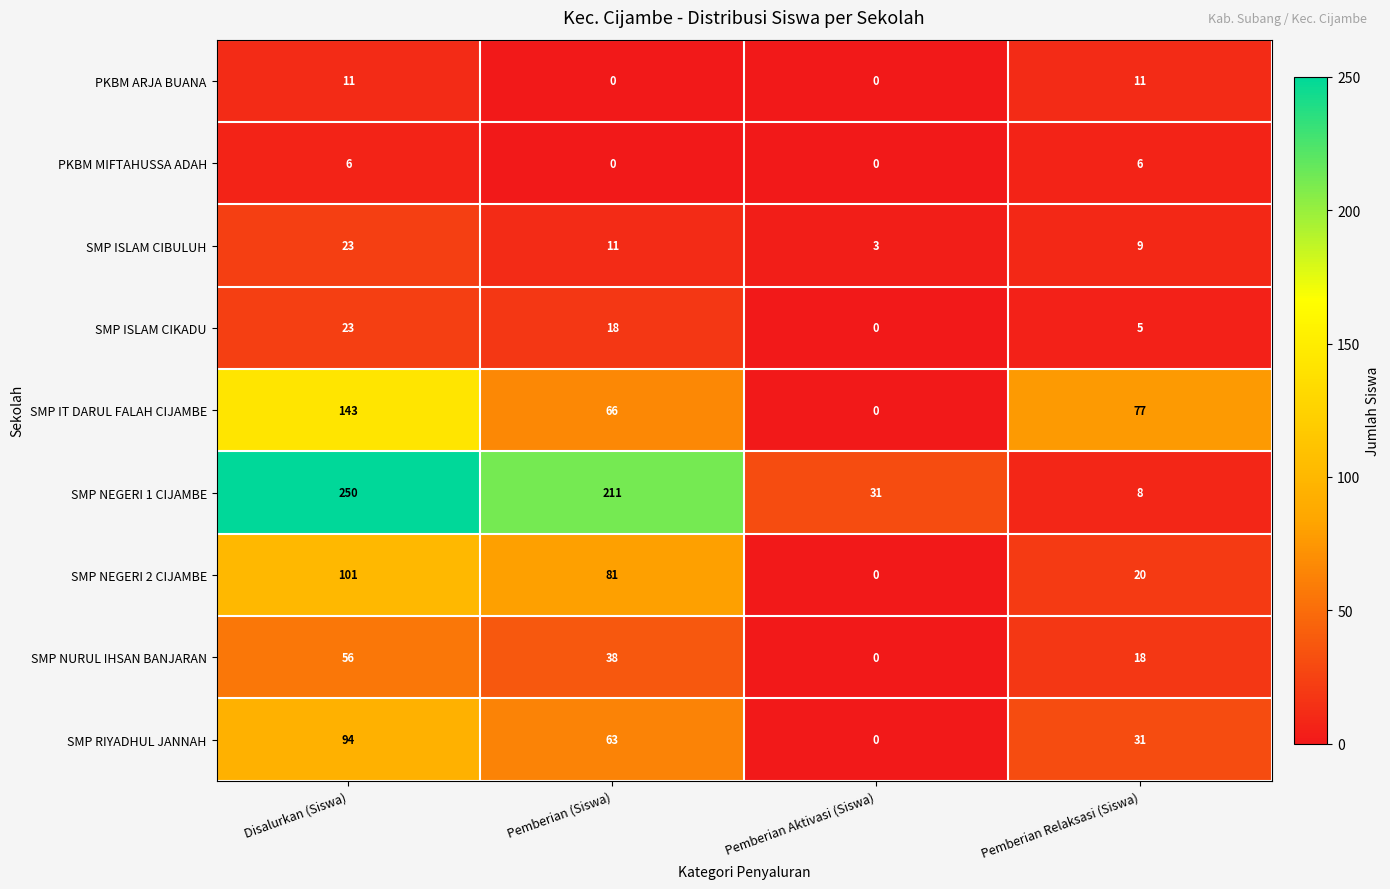

Between Pemberian (Siswa) and Pemberian Relaksasi (Siswa), which series saw the biggest shift?

SMP NEGERI 1 CIJAMBE